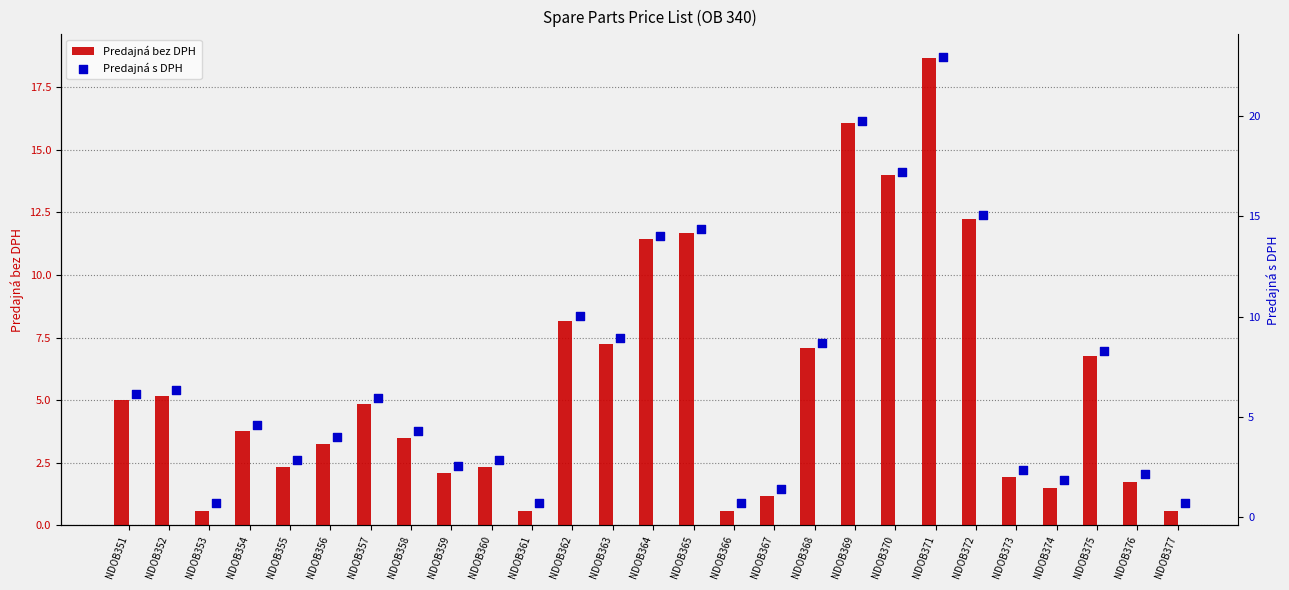

At which label does Predajná bez DPH first exceed 3?

NDOB351